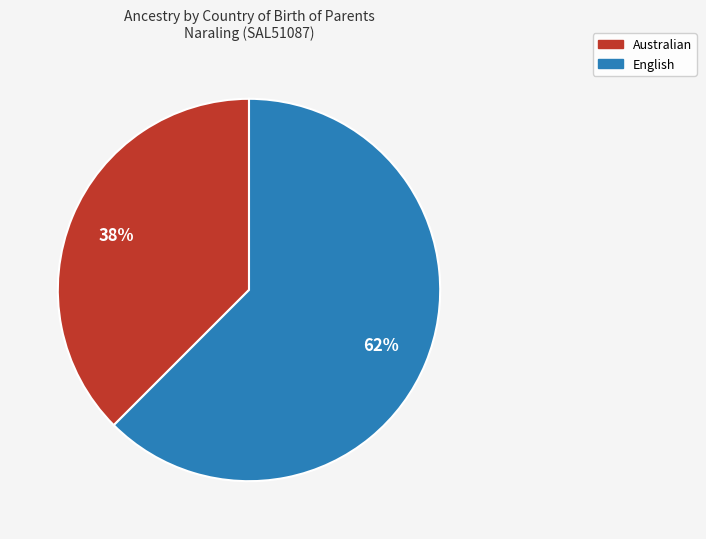

Is the sum of English and Australian greater than half?

Yes